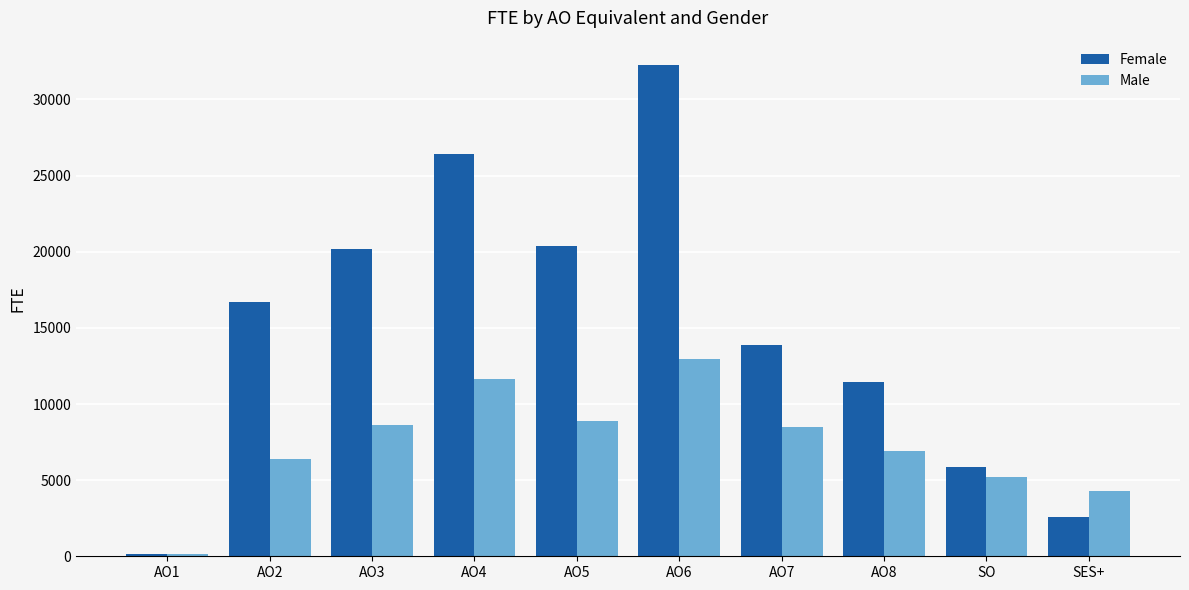

List the series in order of their overall mean, lowest first.

Male, Female